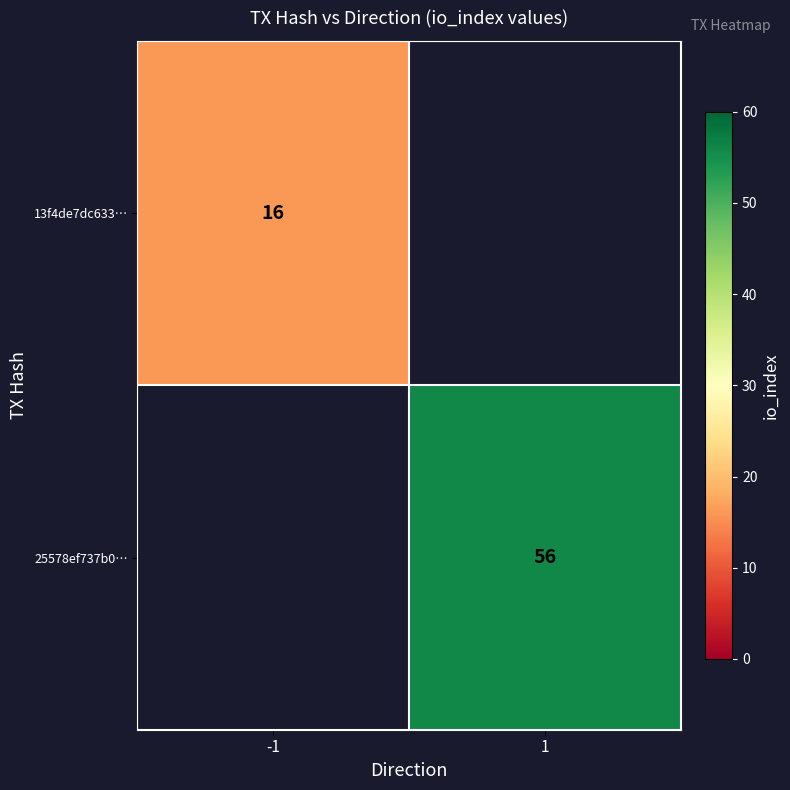

The 25578ef737b0… series shows 14 at 1. True or false?

False